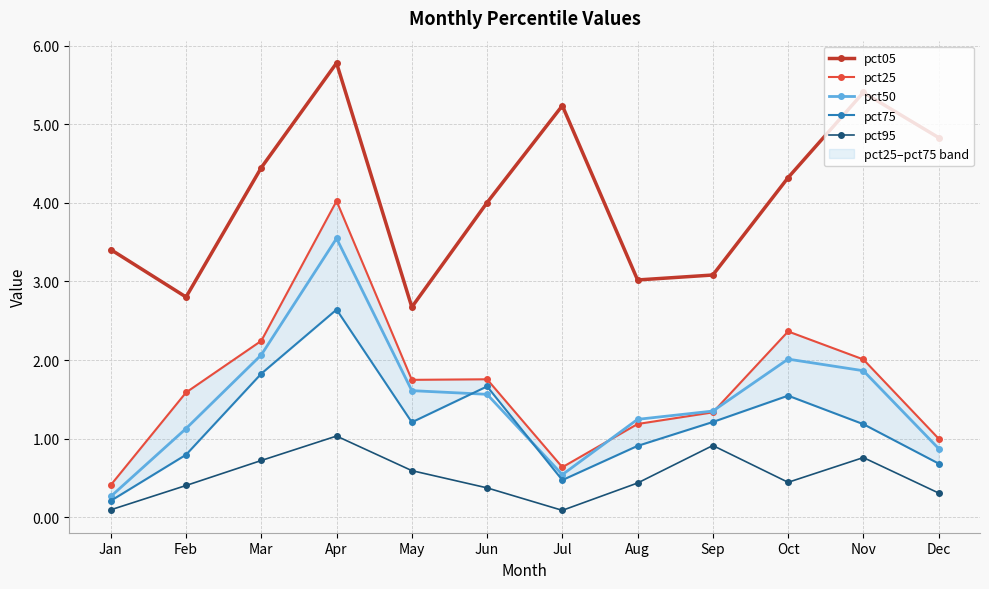

True or false: pct95 has a value of 0.4 at Feb.

True